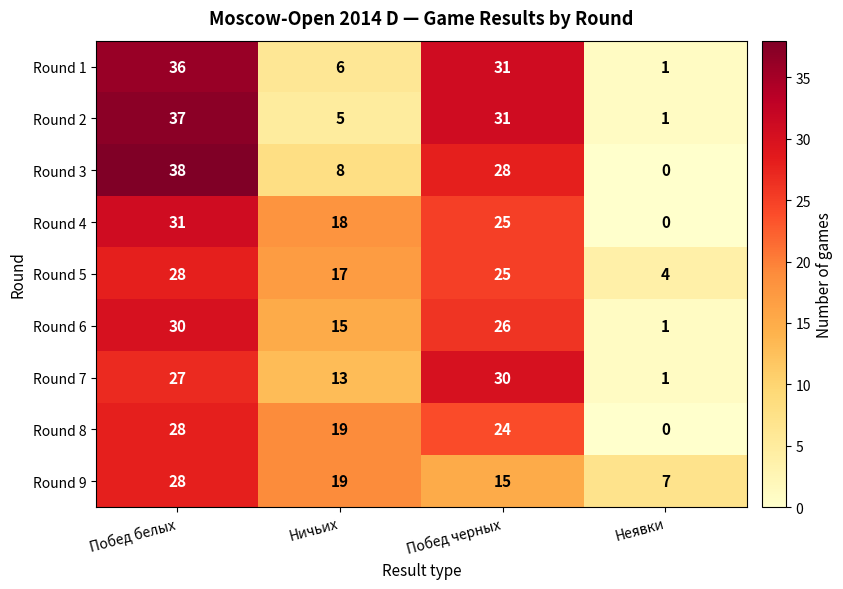

What is the difference between the Round 6 values at Побед белых and Неявки?

29